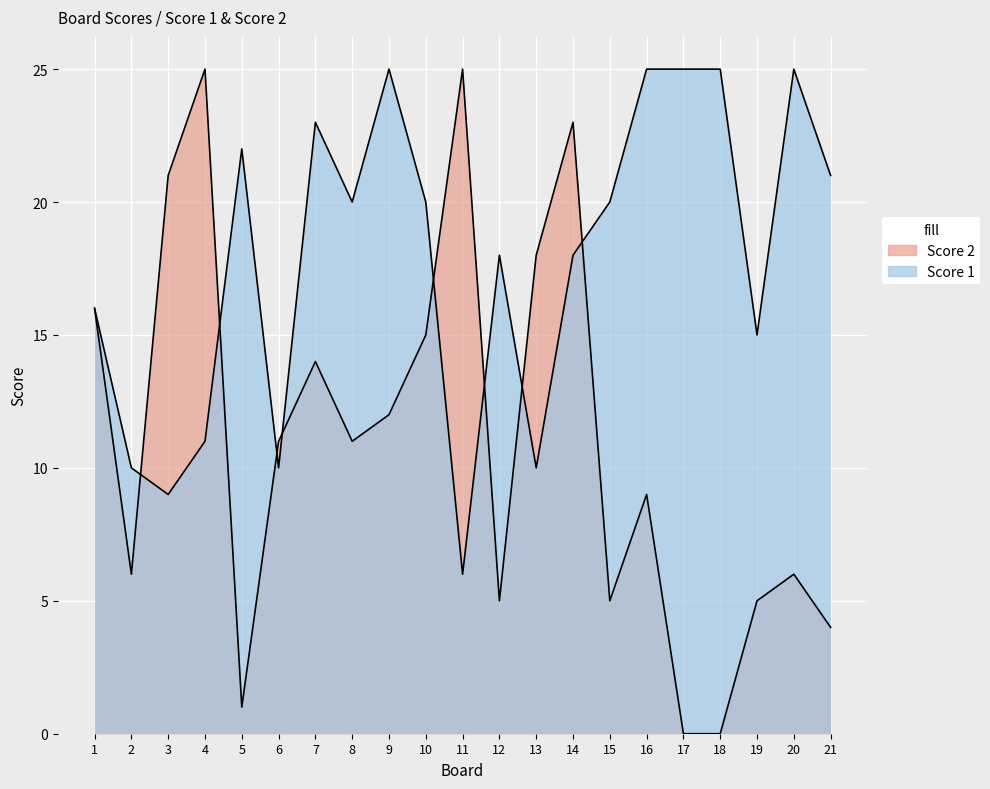

Which category has the lowest value in the Score 1 series?

11